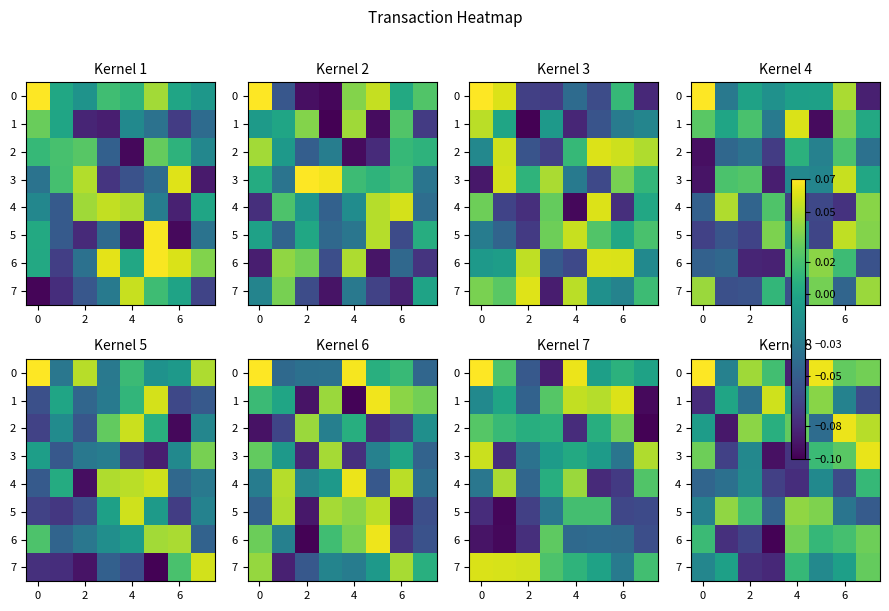

How many values in 6 are below zero?

3